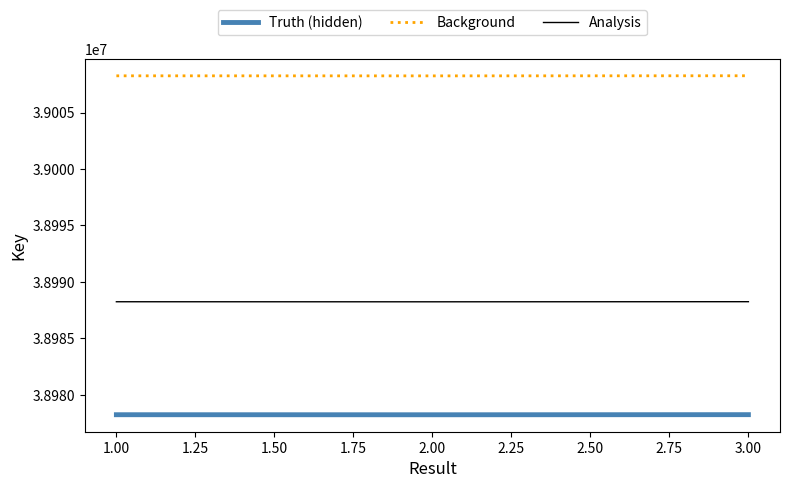

The value of Background at 2.00 is 39008243. True or false?

True